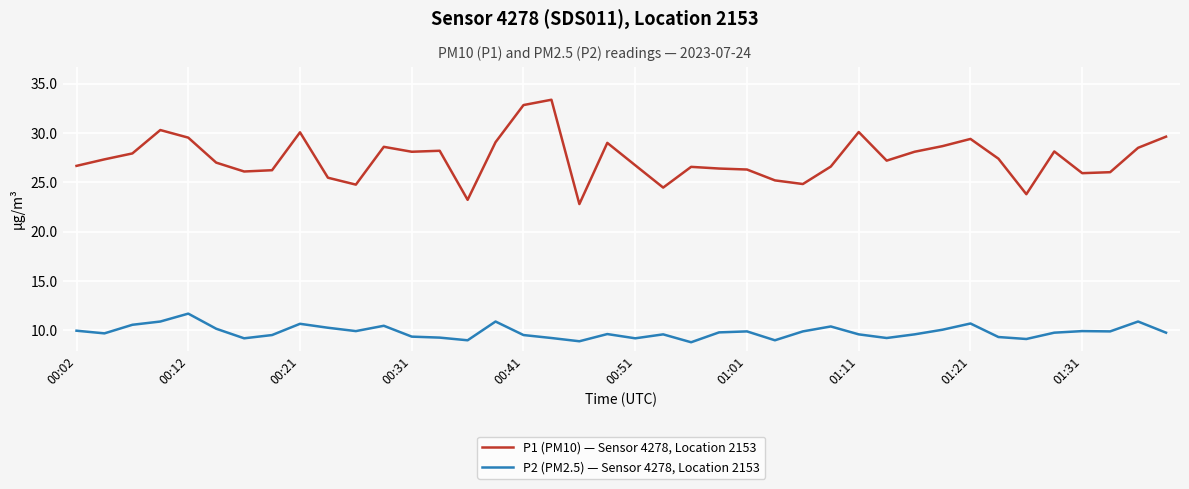

How many lines are shown in the chart?

2